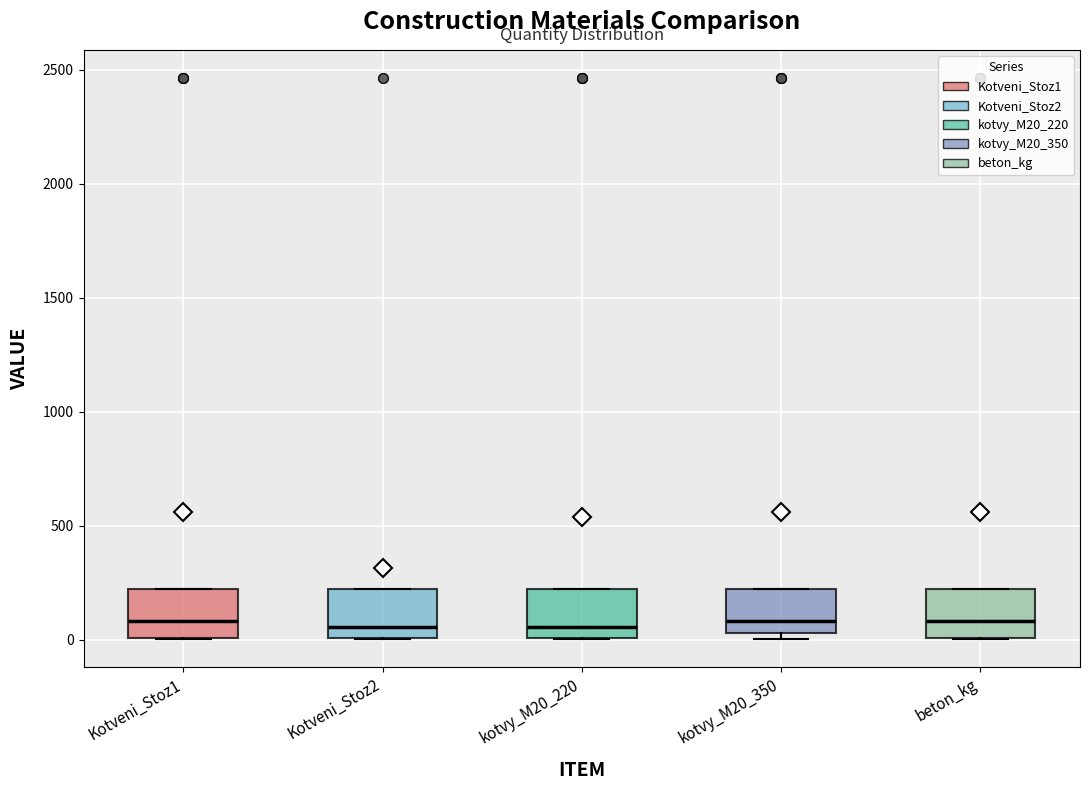

Reading left to right, read every box against the y-axis: the position of its median line, the range the box covers, and the ends of its whiskers. The values are not printed on the chart, so give them approximately, as read against the axis.

Kotveni_Stoz1: median 100, box 0 to 200, whiskers 0 to 200
Kotveni_Stoz2: median 50, box 0 to 200, whiskers 0 to 200
kotvy_M20_220: median 50, box 0 to 200, whiskers 0 to 200
kotvy_M20_350: median 100, box 50 to 200, whiskers 0 to 200
beton_kg: median 100, box 0 to 200, whiskers 0 to 200